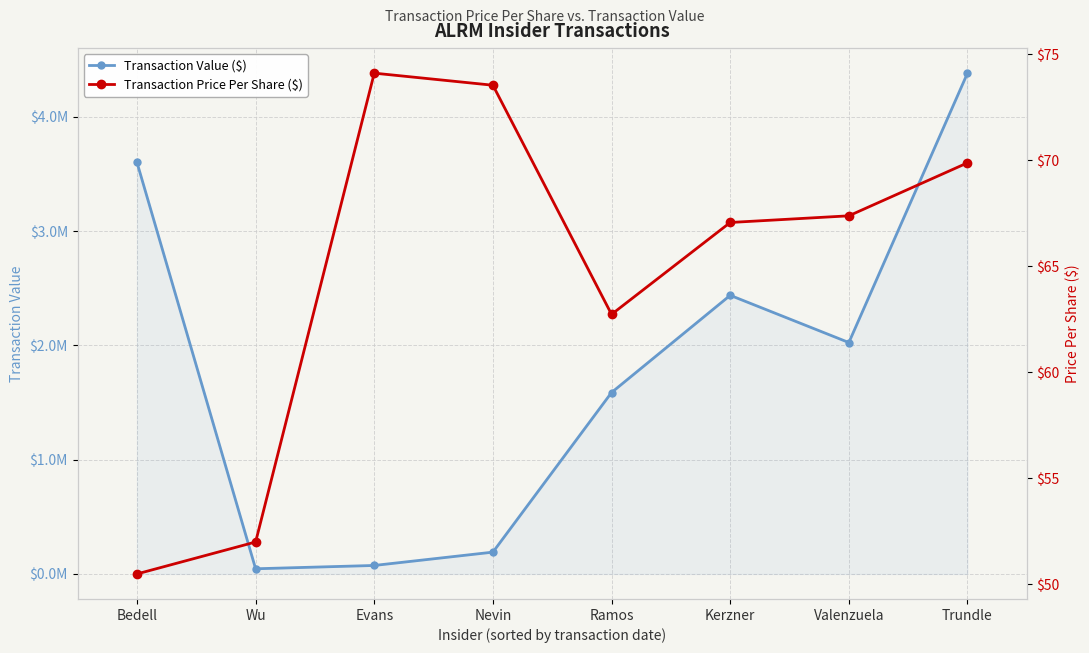

Count the number of data series in this chart.

2